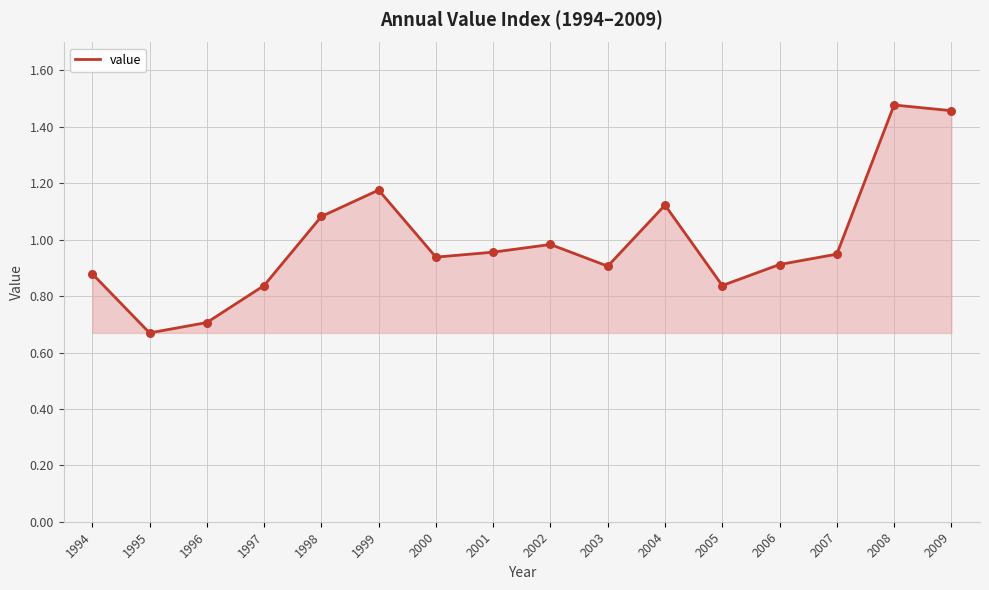

Which has a higher value, 1997 or 2002?

2002